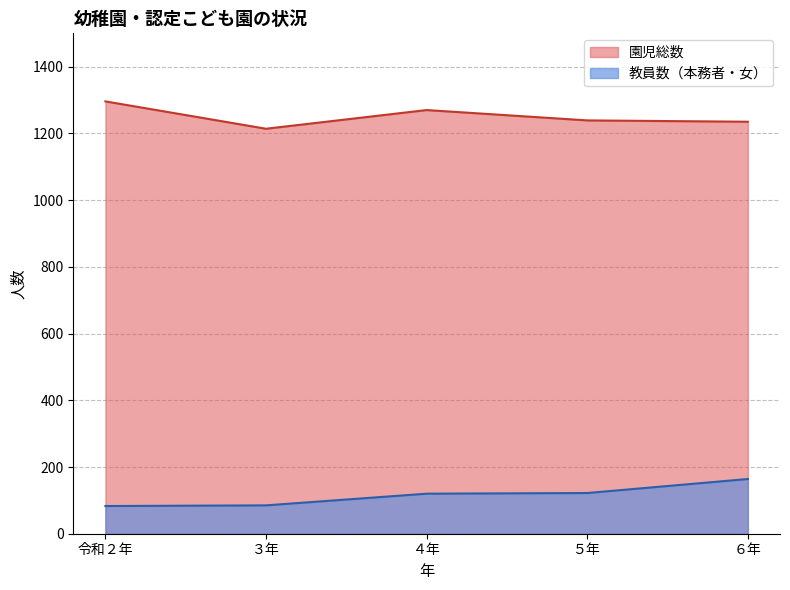

The 教員数（本務者・女） series shows 112 at ３年. True or false?

False